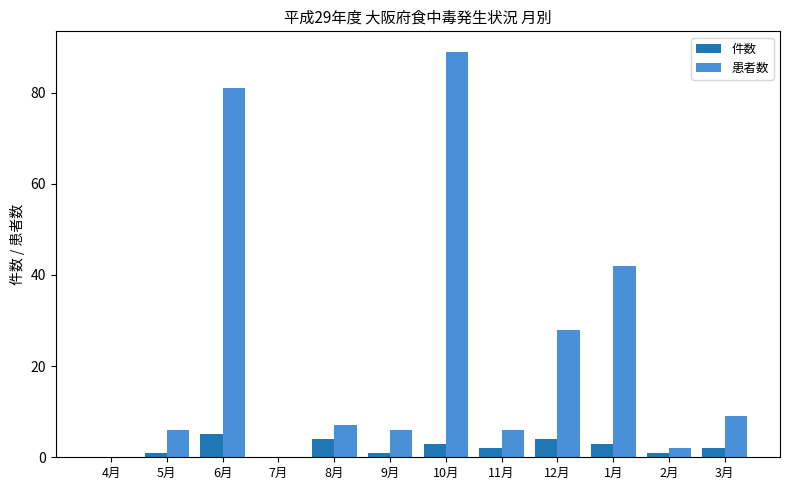

True or false: 件数 has a value of -3 at 7月.

False